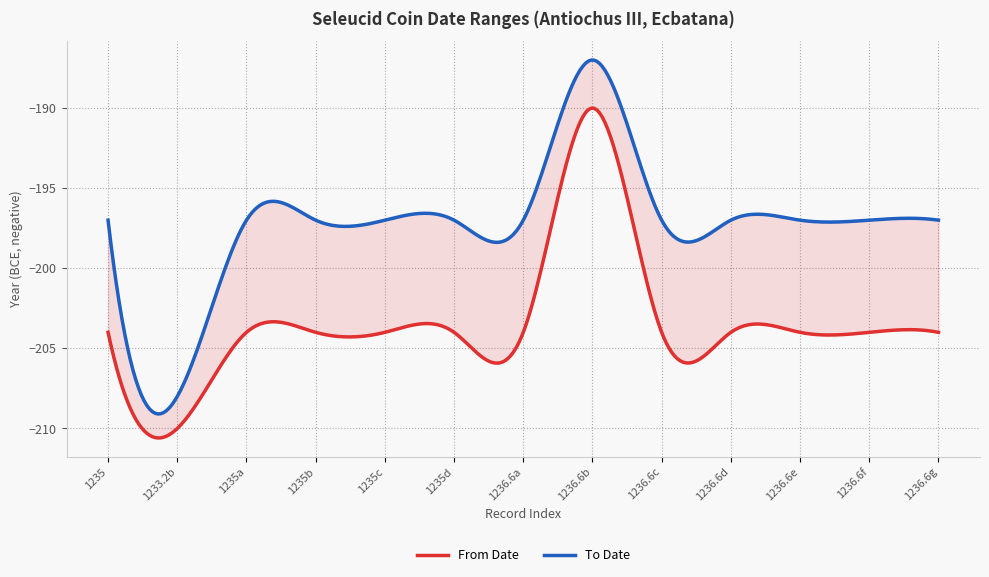

What are all the series names shown in the legend?

From Date, To Date